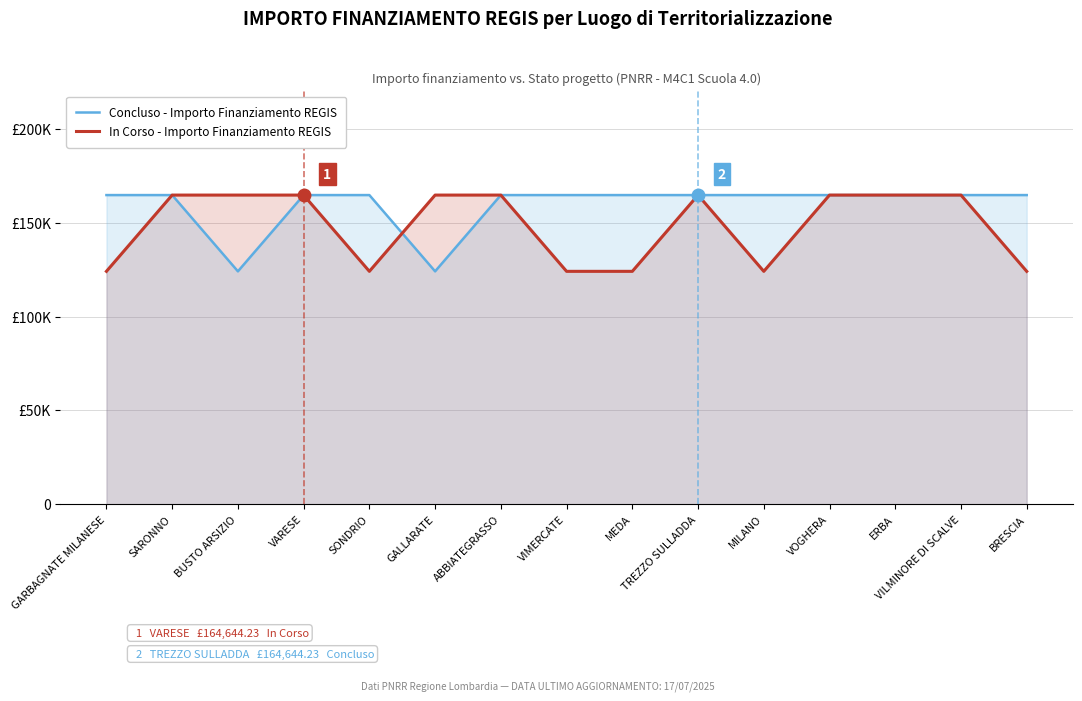

Does the chart have visible grid lines?

Yes